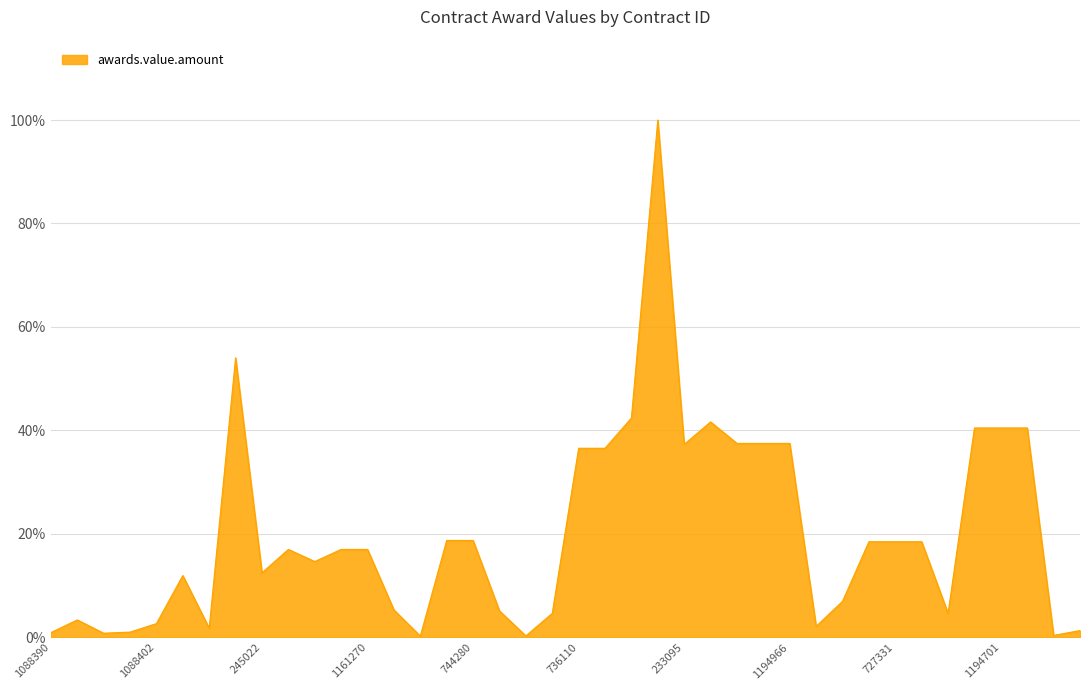

Reading right to left, transcribe all the data shown in this chart.

243314=0.0	1215500=0.0	727150=0.4	1194701=0.4	746634=0.4	733839=0.0	747695=0.2	727331=0.2	1194714=0.2	233134=0.1	233168=0.0	1194966=0.4	727353=0.4	746644=0.4	169361=0.4	233095=0.4	233005=1.0	1224822=0.4	747950=0.4	736110=0.4	1526186=0.0	1592459=0.0	744249=0.1	744280=0.2	1197479=0.2	245308=0.0	245194=0.1	1161270=0.2	980324=0.2	747833=0.1	1164672=0.2	245022=0.1	244820=0.5	244627=0.0	244584=0.1	1088402=0.0	245147=0.0	245113=0.0	245048=0.0	1088390=0.0